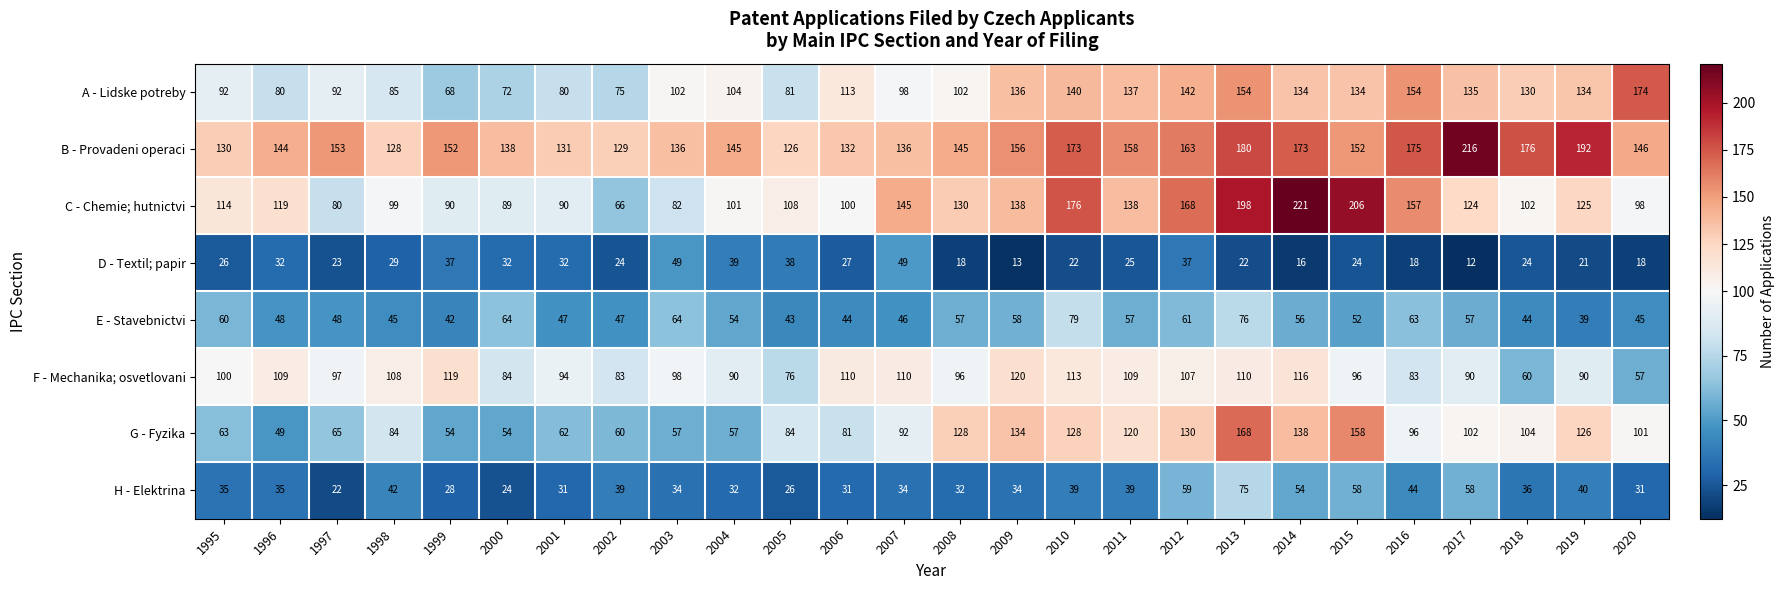

What is the difference between the maximum and minimum values in the D - Textil; papir series?

37